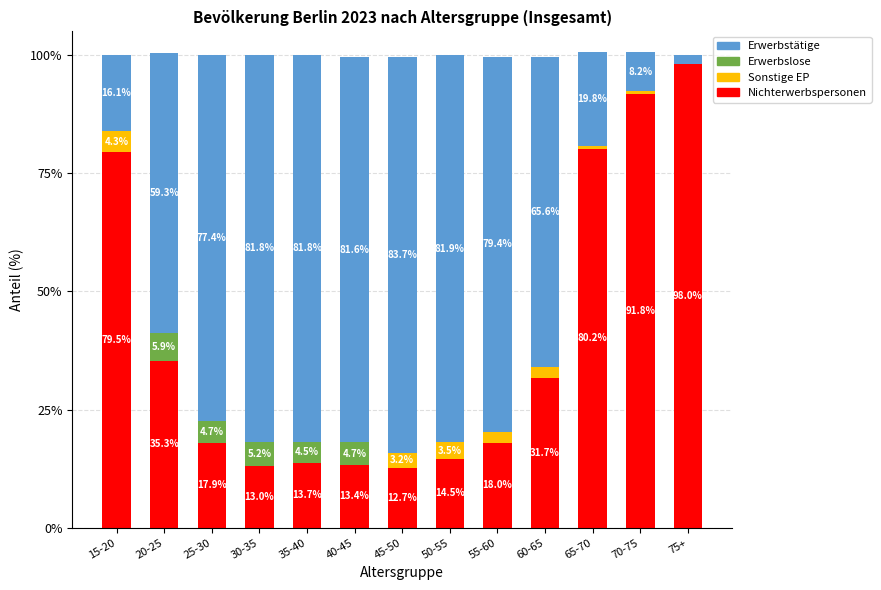

Count the number of data series in this chart.

4